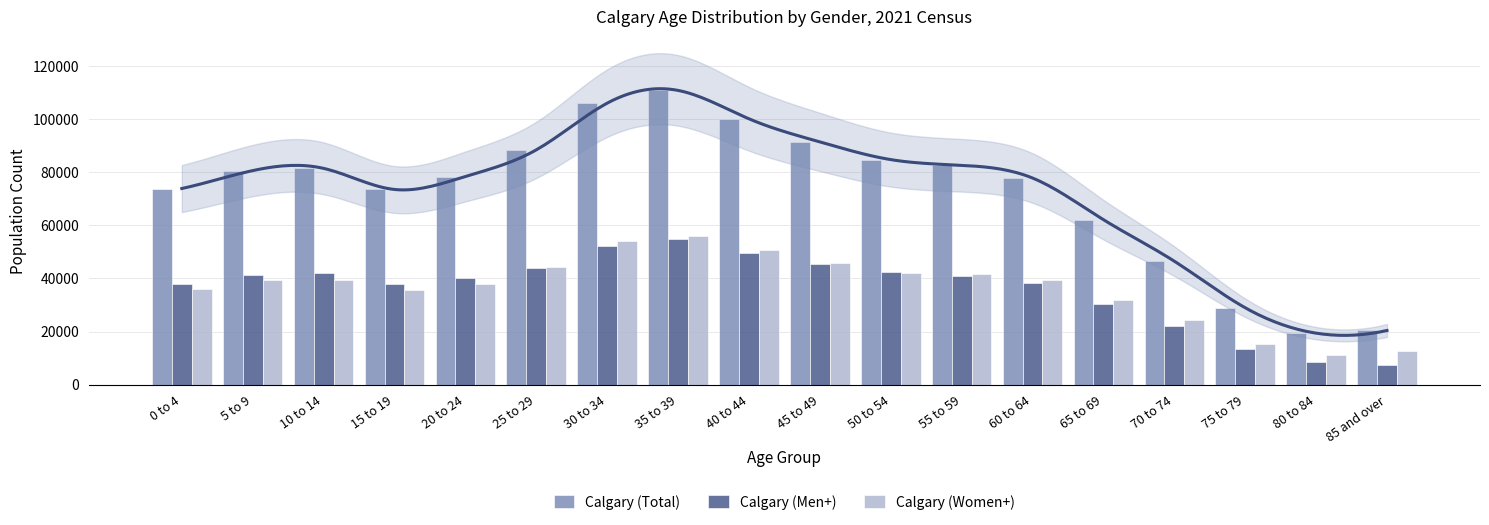

Which has a higher value, 20 to 24 or 80 to 84?

20 to 24